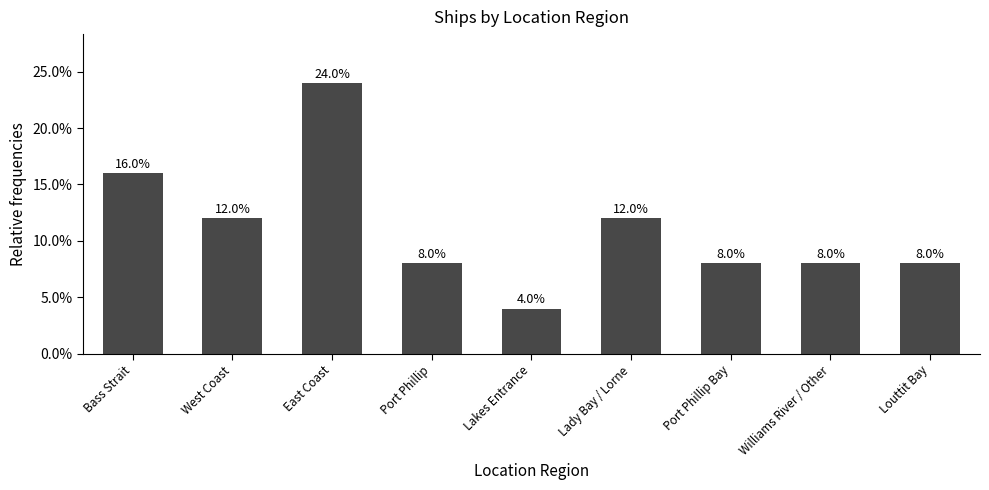

Does the chart contain any negative values?

No